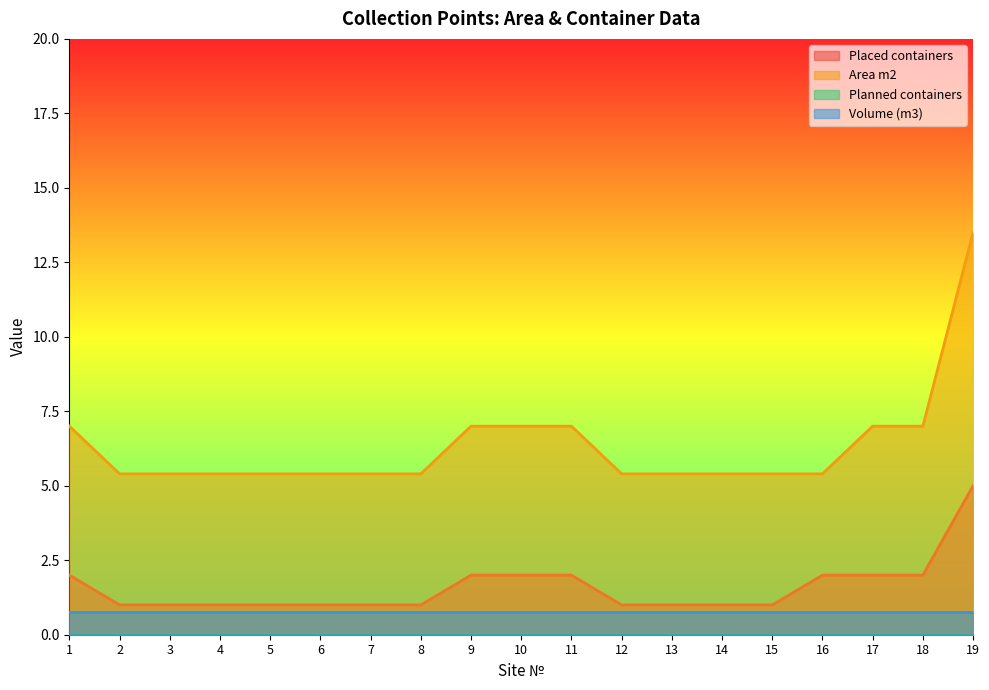

How many lines are shown in the chart?

4